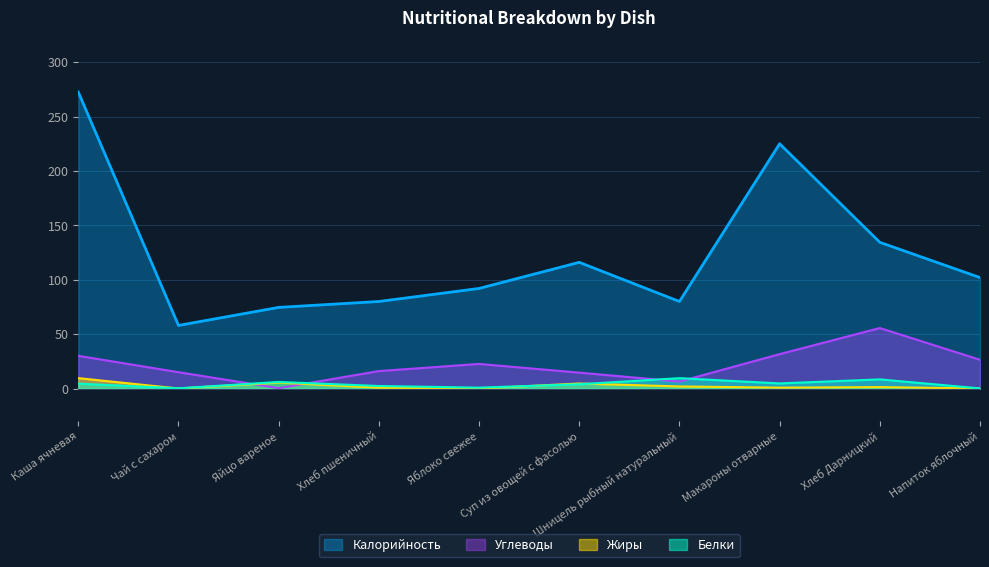

What are all the series names shown in the legend?

Калорийность, Углеводы, Жиры, Белки